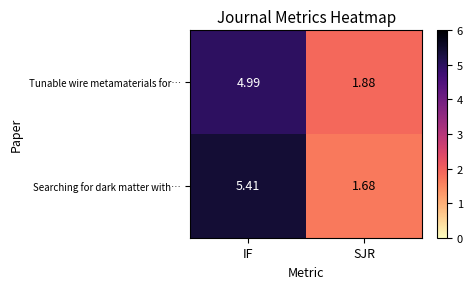

What is the spread (max minus min) of values at SJR?

0.2